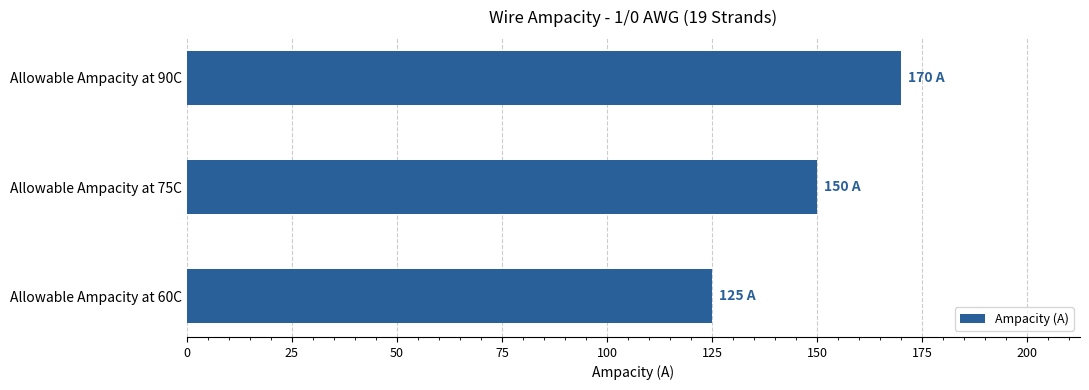

What is the difference between the values at Allowable Ampacity at 75C and Allowable Ampacity at 60C?

25